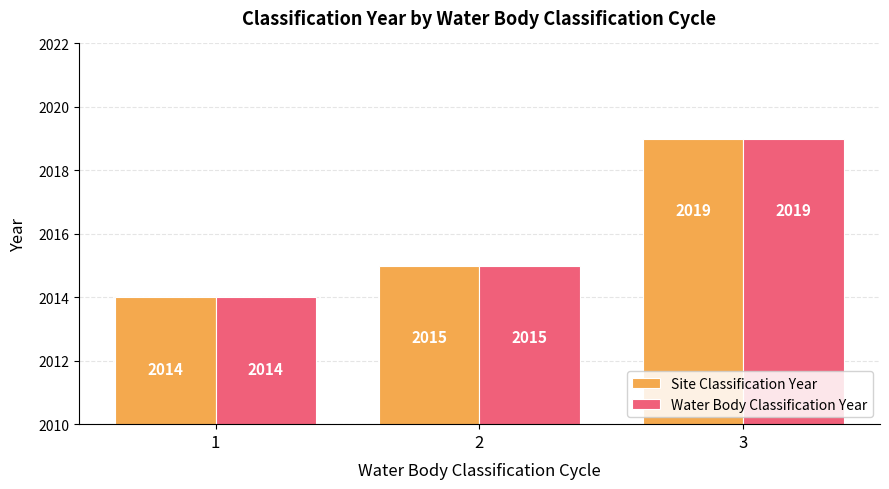

Reading left to right, transcribe all the data shown in this chart.

Site Classification Year: 1=2014	2=2015	3=2019
Water Body Classification Year: 1=2014	2=2015	3=2019